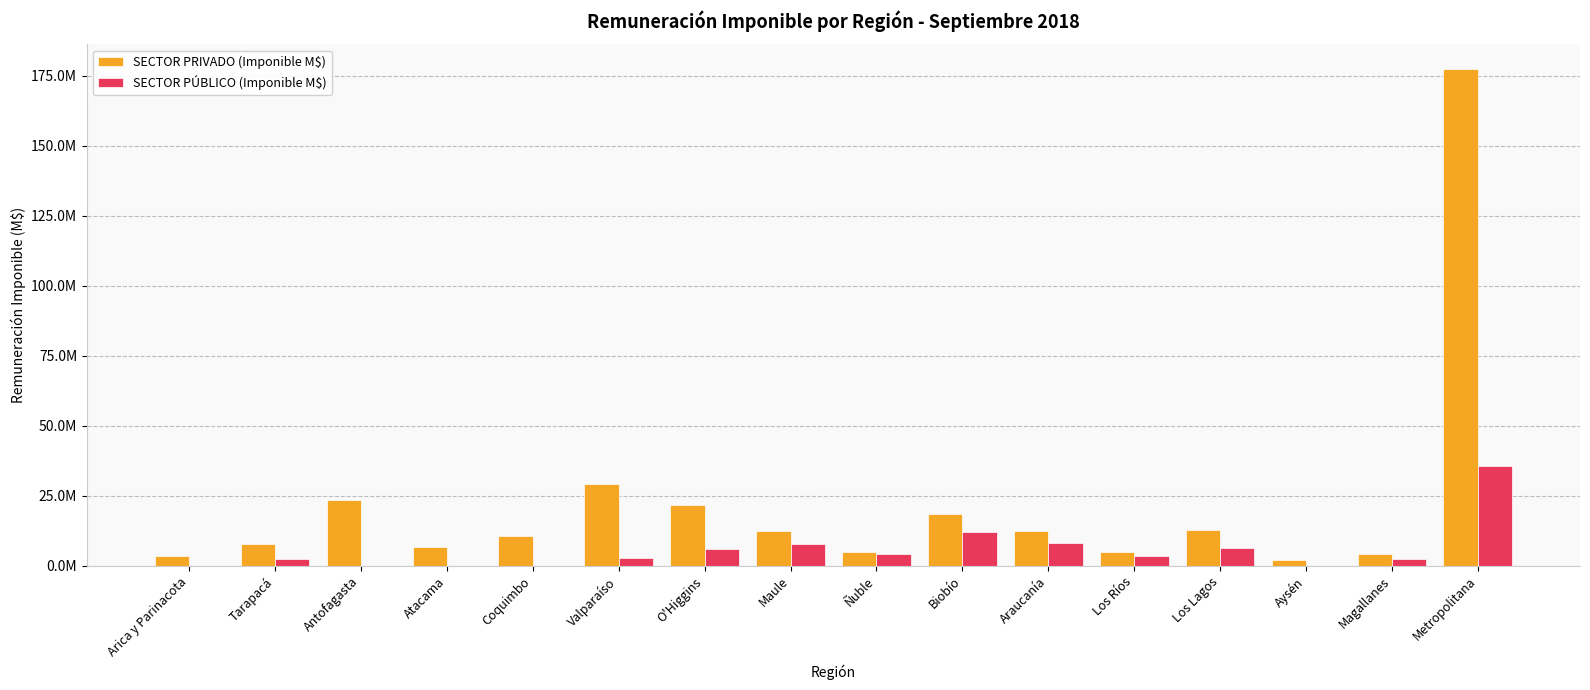

Reading left to right, what are all the values shown in this chart?

SECTOR PRIVADO (Imponible M$): Arica y Parinacota=3441783.6	Tarapacá=7940187.4	Antofagasta=23513578.7	Atacama=6863458.5	Coquimbo=10483771.8	Valparaíso=29409070.5	O'Higgins=21745104.7	Maule=12433785.8	Ñuble=4809465.0	Biobío=18410955.4	Araucanía=12383025.9	Los Ríos=5028943.4	Los Lagos=12688454.6	Aysén=2004161.2	Magallanes=4150553.3	Metropolitana=177433332.8
SECTOR PÚBLICO (Imponible M$): Arica y Parinacota=0.0	Tarapacá=2357368.0	Antofagasta=7041.6	Atacama=0.0	Coquimbo=0.0	Valparaíso=2707331.3	O'Higgins=5944967.6	Maule=7837904.7	Ñuble=4068327.3	Biobío=12167915.2	Araucanía=8184360.3	Los Ríos=3465860.1	Los Lagos=6414015.9	Aysén=501.9	Magallanes=2325378.0	Metropolitana=35563549.8